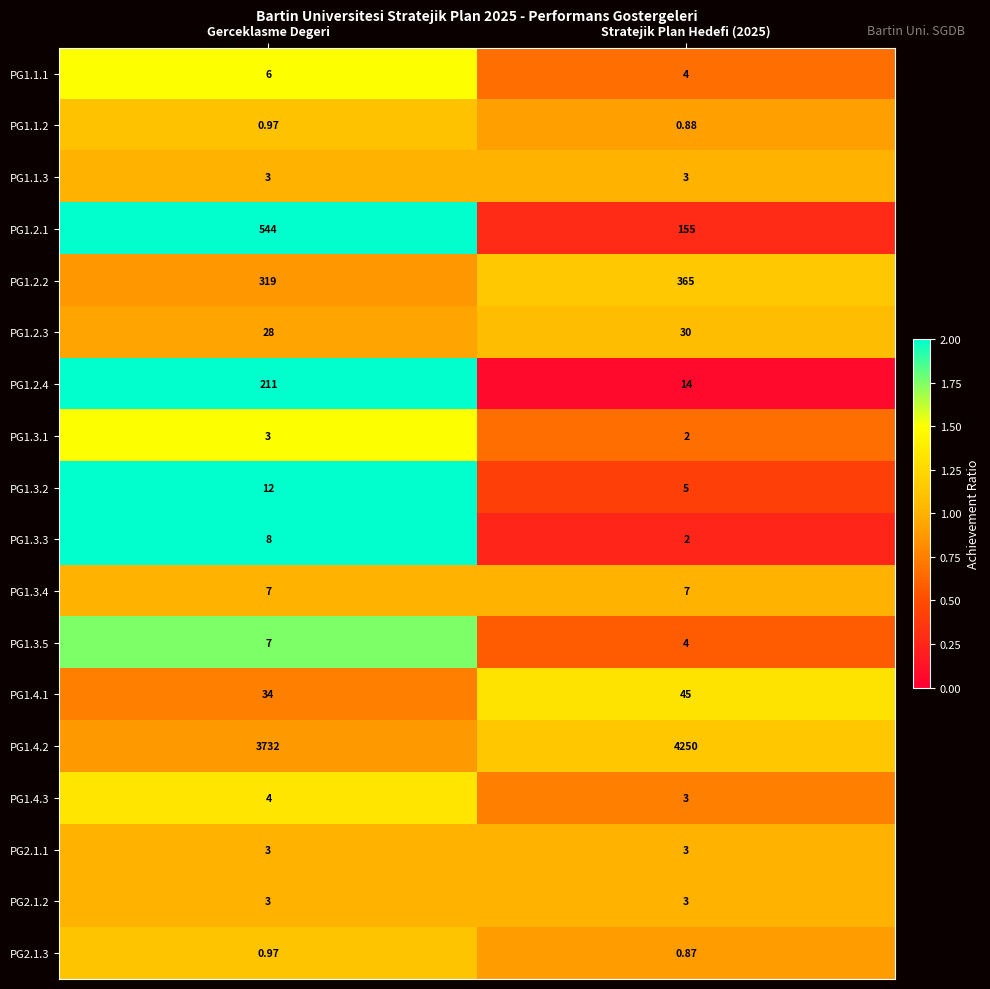

At which label does PG1.3.3 reach its peak?

Gerceklasme Degeri